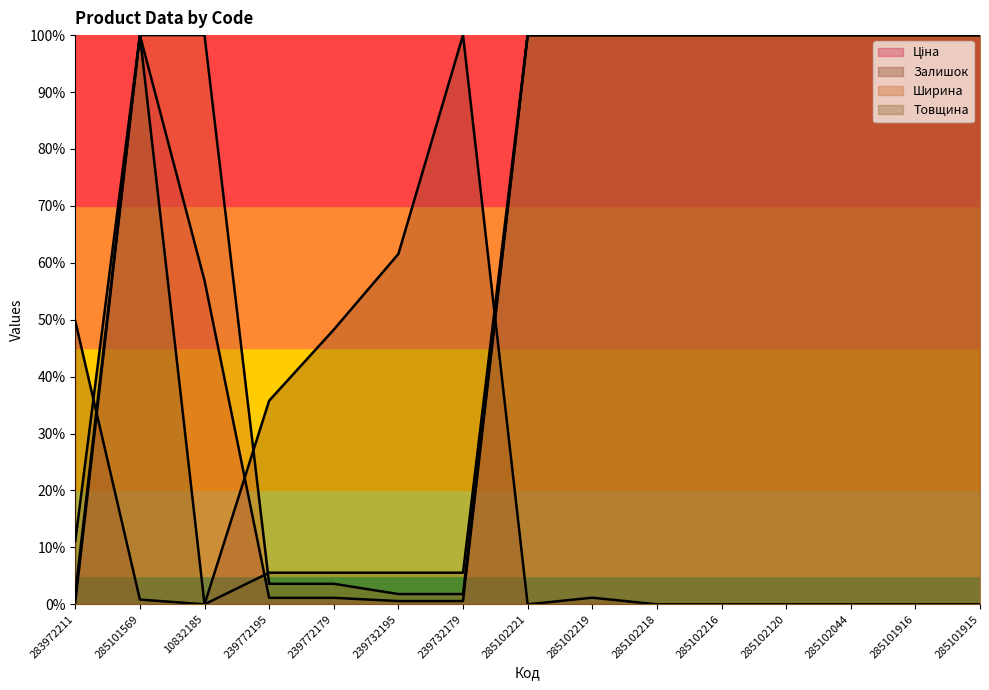

Which series changed the most between 285102221 and 285102216?

Ціна